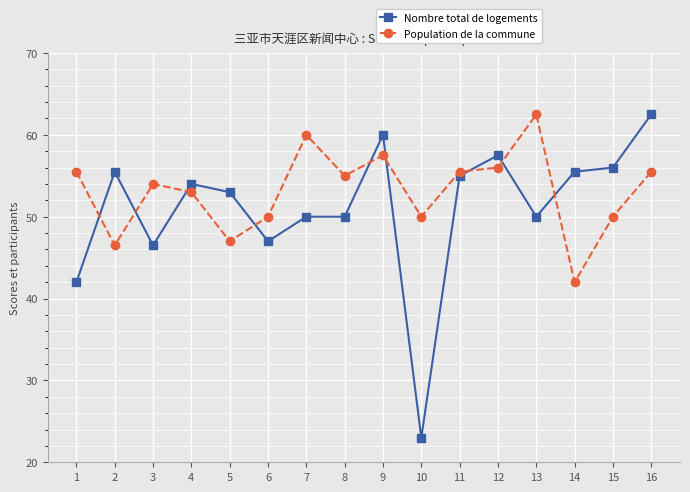

Which series changed the most between 14 and 15?

Population de la commune